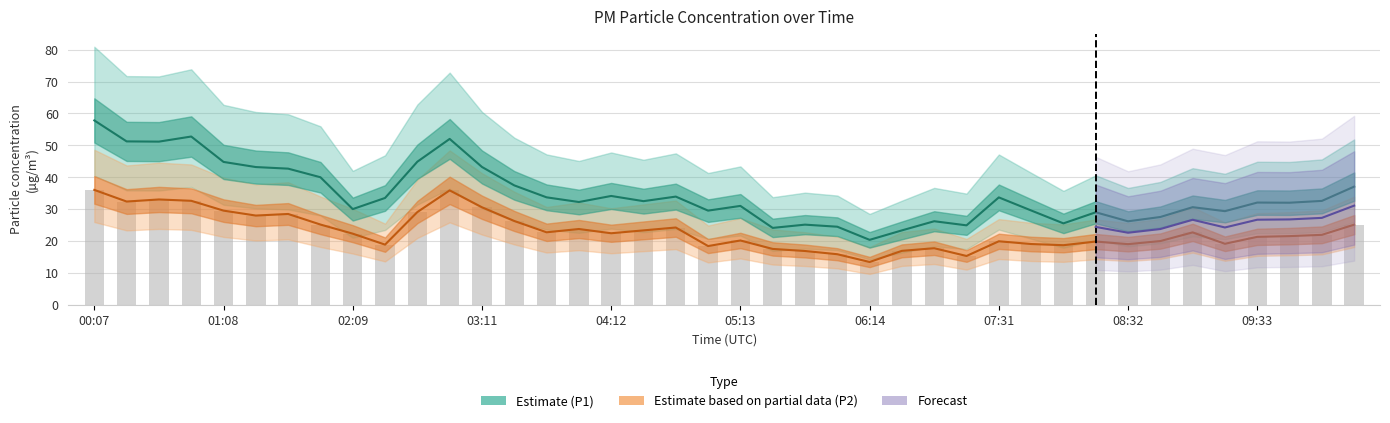

The value of P2 at 02:55 is 35.9. True or false?

True